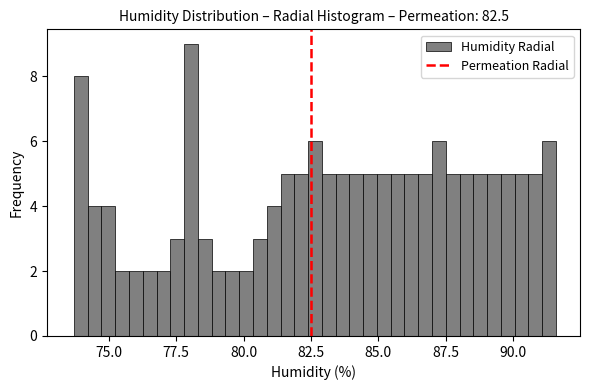

Around what value on the x-axis is the tallest bar? Give the approximate position of its centre, as read against the axis.

78.0